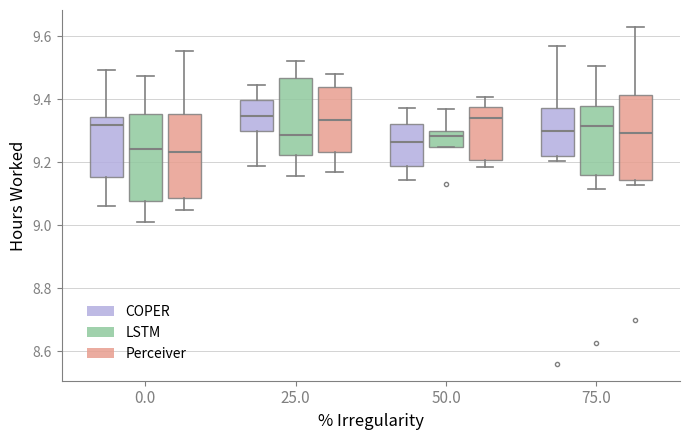

Reading left to right, transcribe this box plot: for each box, give where its median line is, the range the box spans, and where its two whiskers end, as read against the y-axis. The values are not printed on the chart, so give them approximately, as read against the axis.

0.0 (COPER): median 9.32, box 9.16 to 9.34, whiskers 9.06 to 9.50
0.0 (LSTM): median 9.24, box 9.08 to 9.36, whiskers 9.00 to 9.48
0.0 (Perceiver): median 9.24, box 9.08 to 9.36, whiskers 9.04 to 9.56
25.0 (COPER): median 9.34, box 9.30 to 9.40, whiskers 9.18 to 9.44
25.0 (LSTM): median 9.28, box 9.22 to 9.46, whiskers 9.16 to 9.52
25.0 (Perceiver): median 9.34, box 9.24 to 9.44, whiskers 9.16 to 9.48
50.0 (COPER): median 9.26, box 9.18 to 9.32, whiskers 9.14 to 9.38
50.0 (LSTM): median 9.28, box 9.24 to 9.30, whiskers 9.24 to 9.38
50.0 (Perceiver): median 9.34, box 9.20 to 9.38, whiskers 9.18 to 9.40
75.0 (COPER): median 9.30, box 9.22 to 9.38, whiskers 9.20 to 9.56
75.0 (LSTM): median 9.32, box 9.16 to 9.38, whiskers 9.12 to 9.50
75.0 (Perceiver): median 9.30, box 9.14 to 9.42, whiskers 9.12 to 9.64